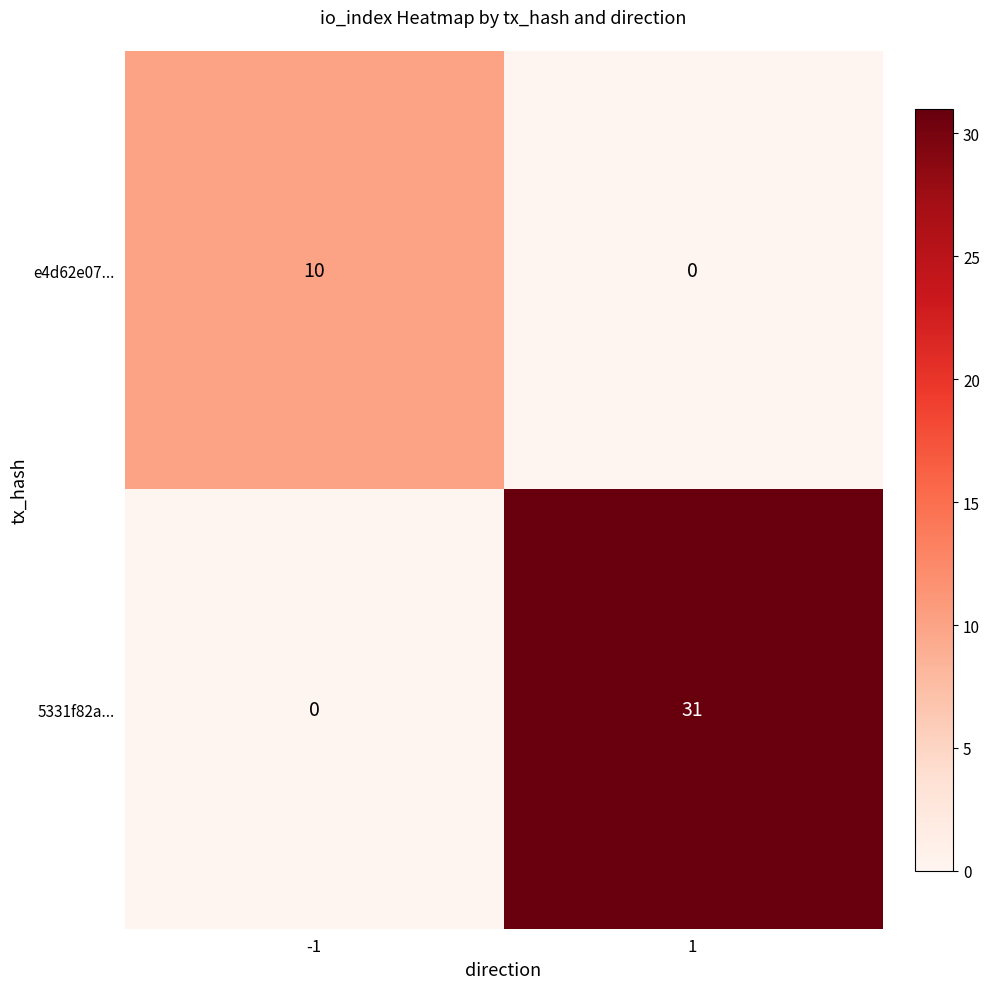

Which series has the largest total across all categories?

5331f82a...